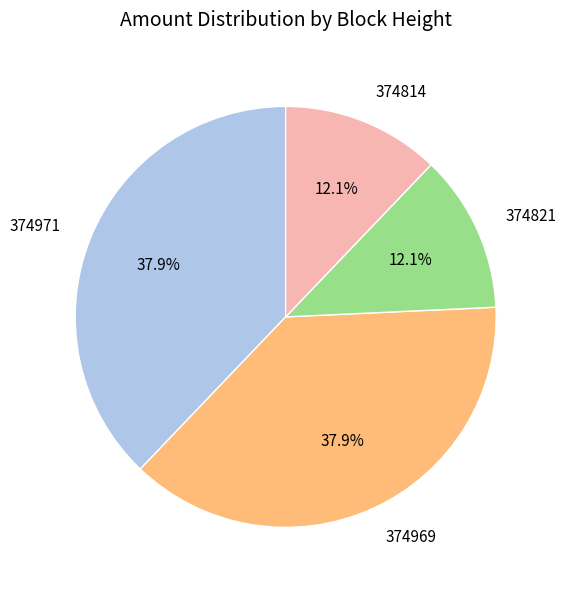

Is it true that 374821 is 12% of the pie?

True